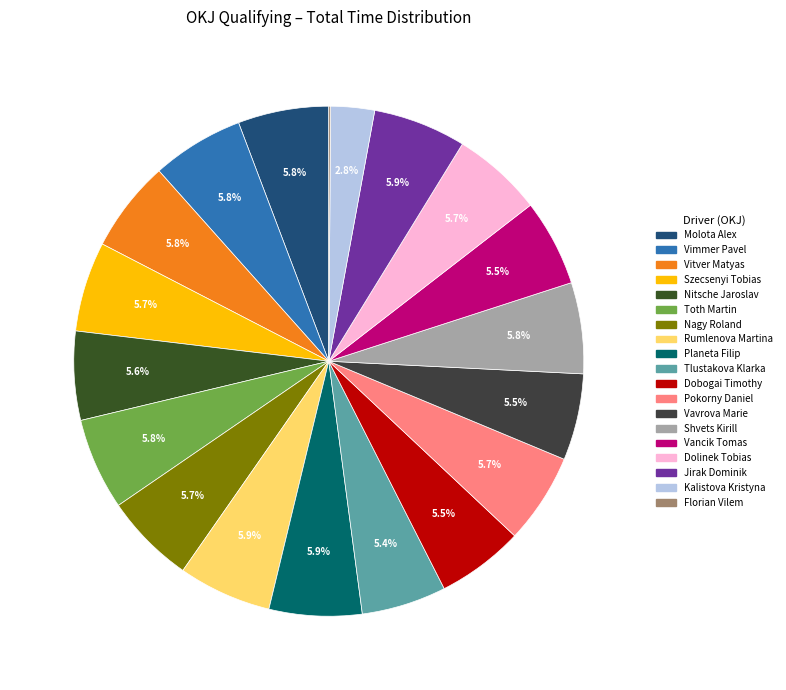

How many segments does this pie chart have?

19